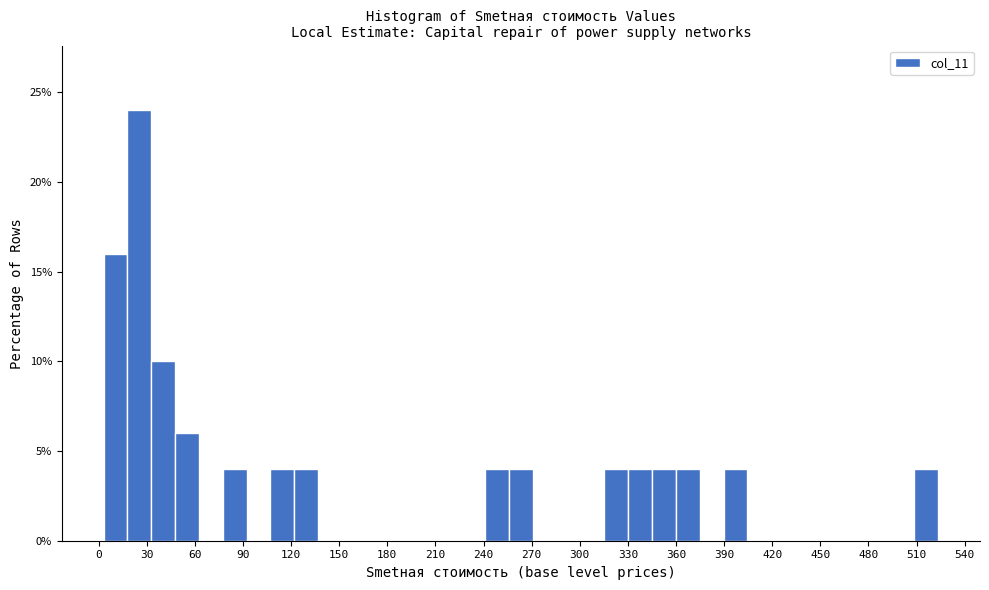

Around what value on the x-axis is the tallest bar? Give the approximate position of its centre, as read against the axis.

25